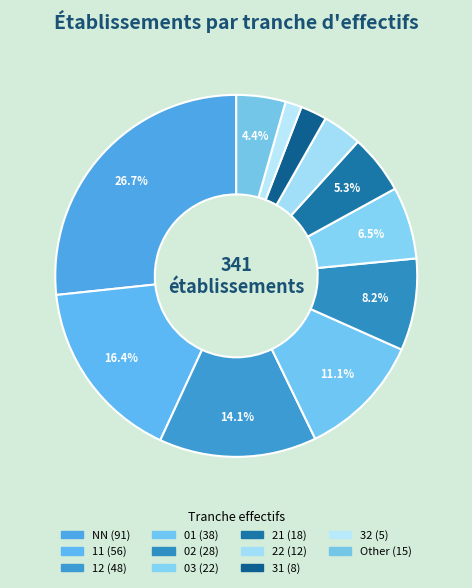

To the nearest percent, what is the combined percentage of 01 and 32?

13%